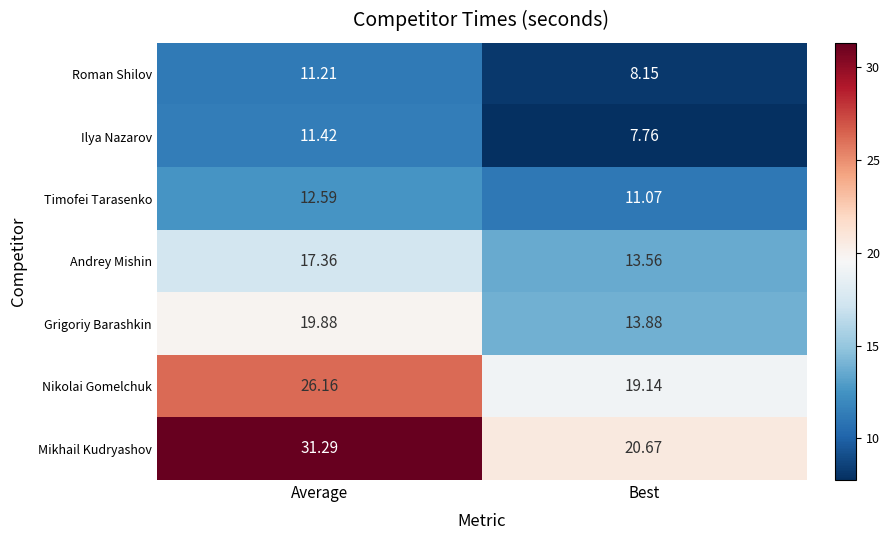

At which label does Andrey Mishin reach its peak?

Average